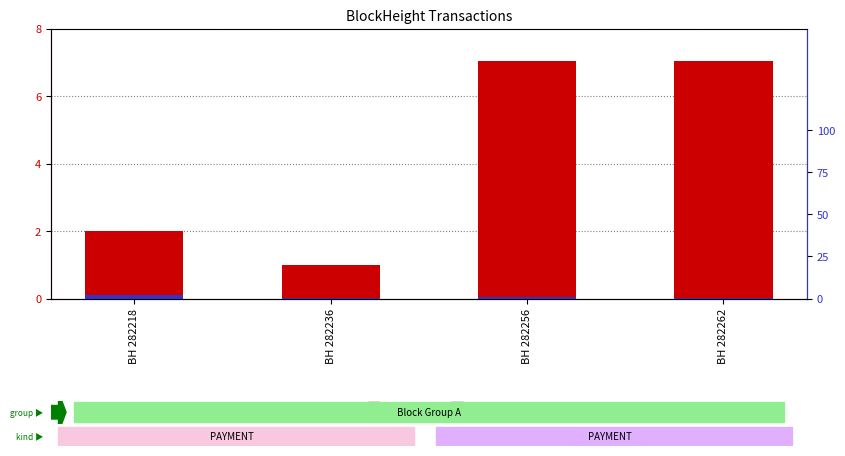

Read the Amount value at BH 282236.

1.0